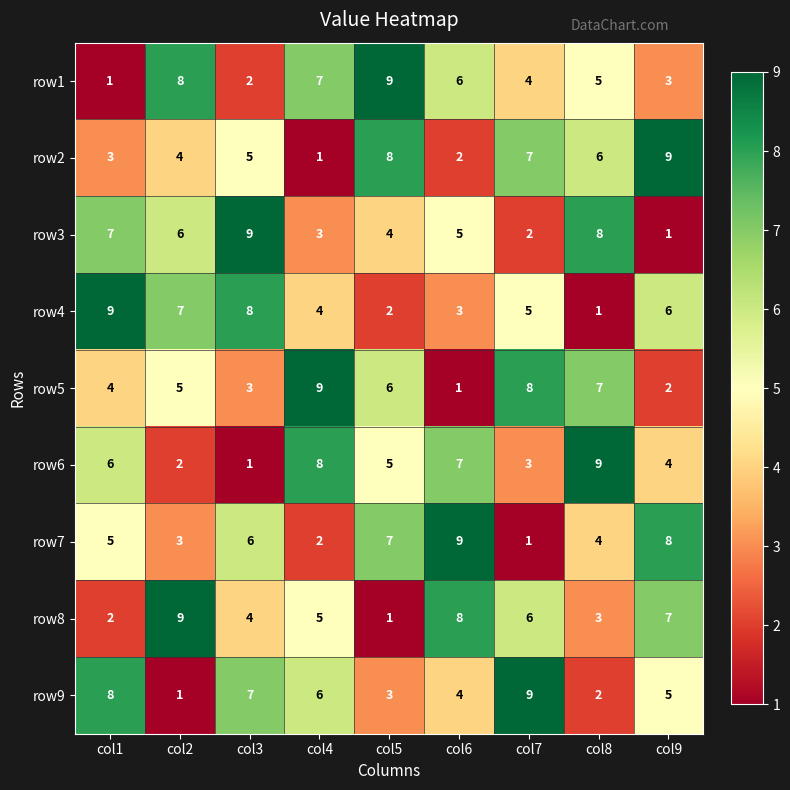

What is the maximum value for row2?

9